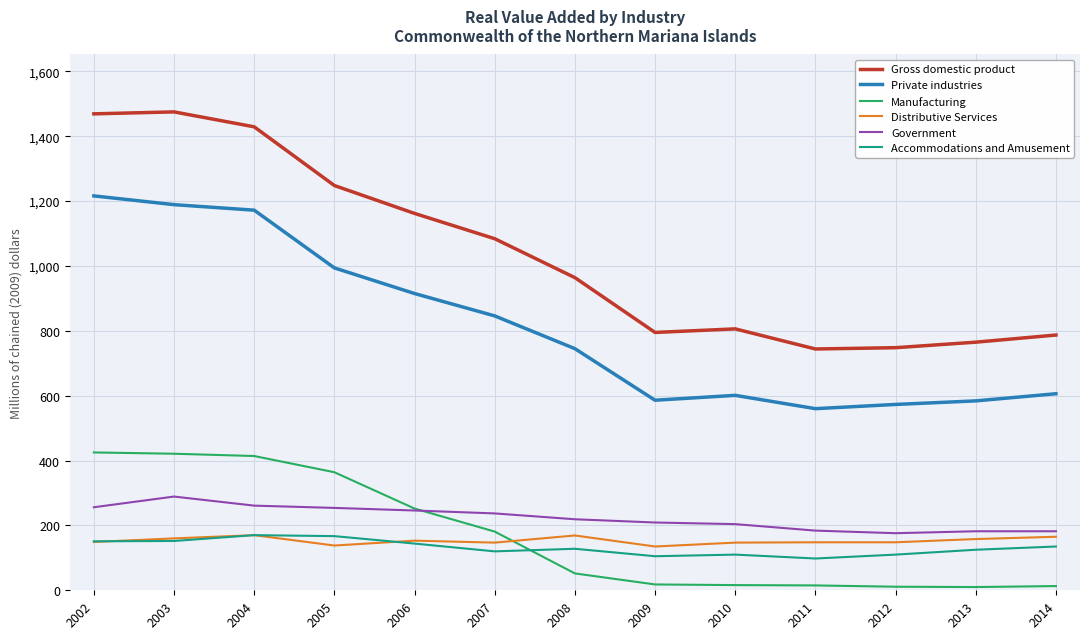

Between 2006 and 2008, which series saw the biggest shift?

Manufacturing